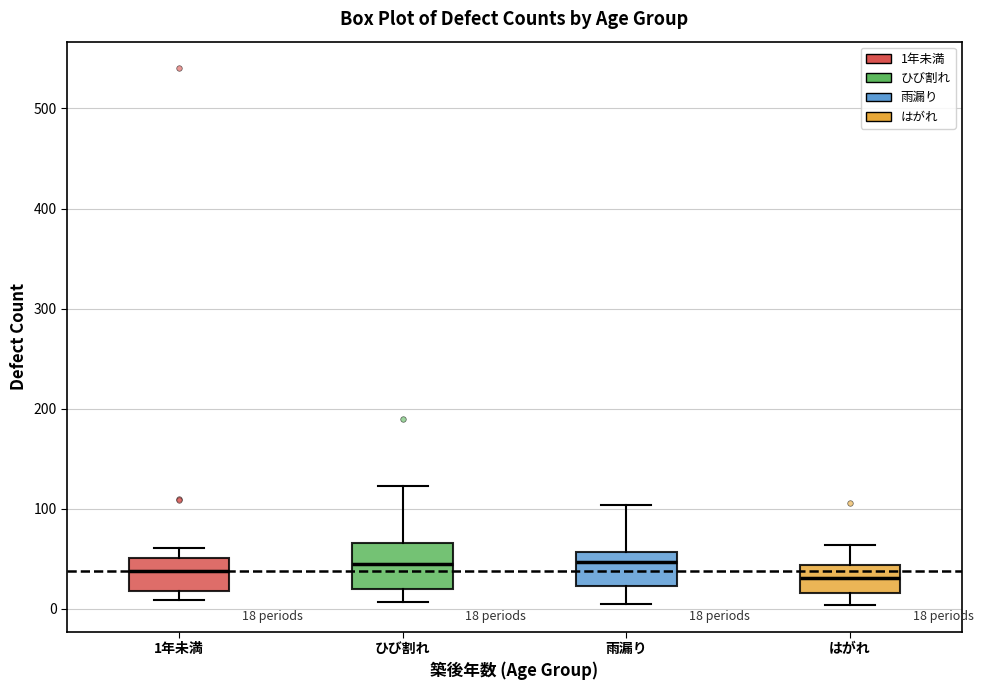

Comparing the boxes themselves (not the whiskers), which one is the tallest?

ひび割れ